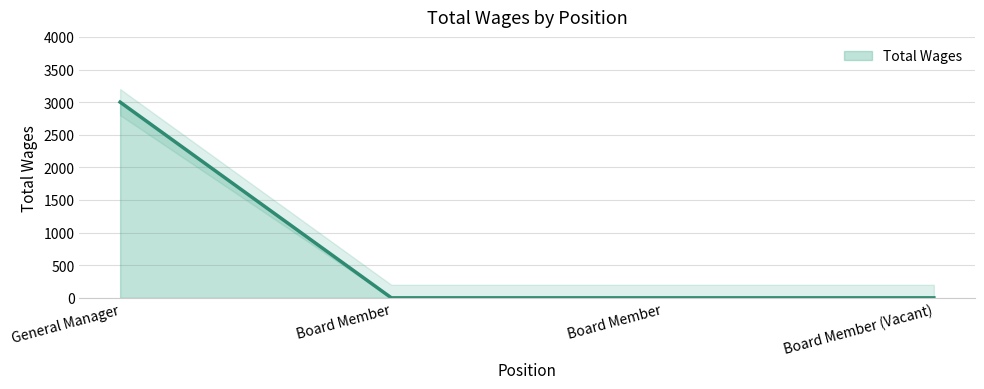

Reading left to right, list all the values displayed in this chart.

General Manager=3000	Board Member=0	Board Member=0	Board Member (Vacant)=0